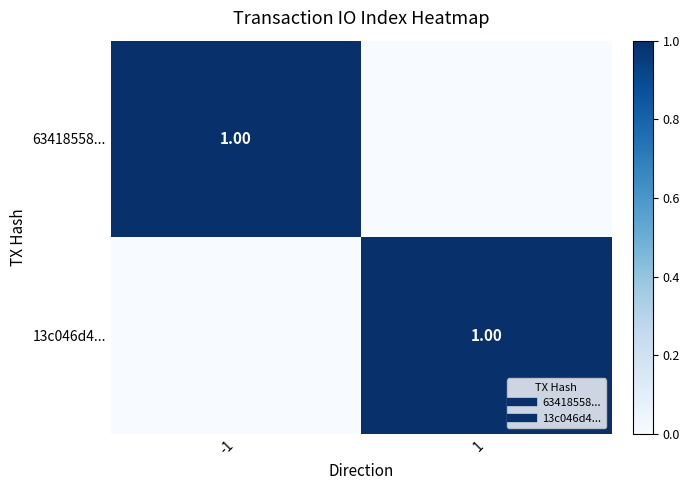

What is the difference between the maximum and minimum values in the 63418558... series?

1